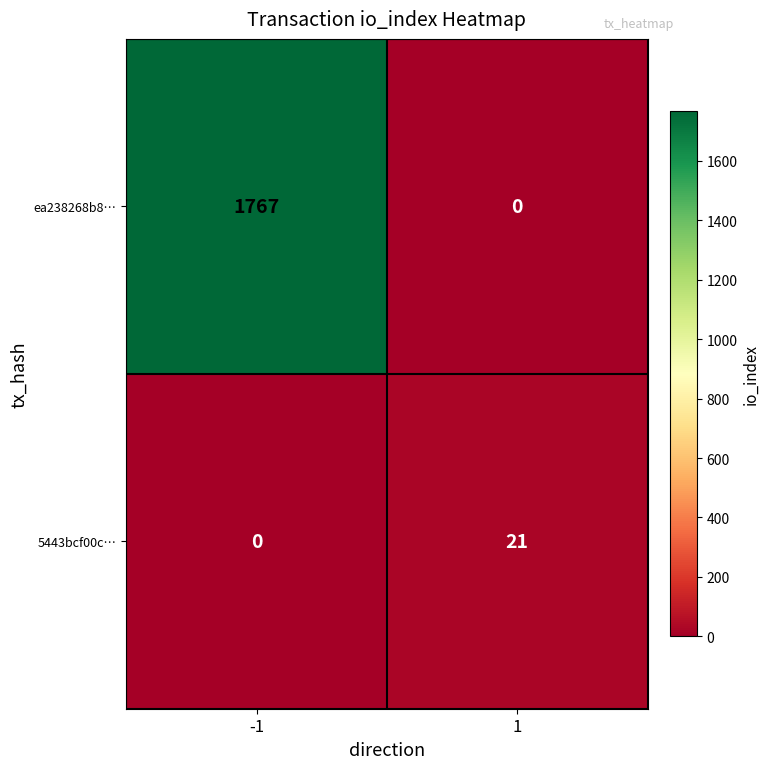

Is it true that ea238268b8… equals 2763 at -1?

False